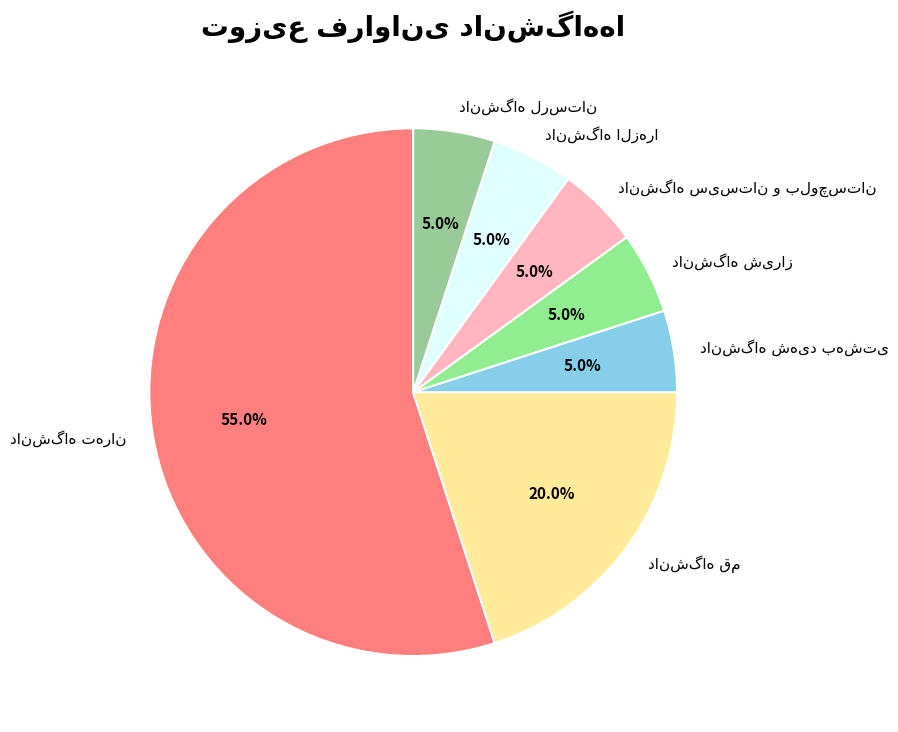

Is there any slice that represents more than half of the pie?

Yes